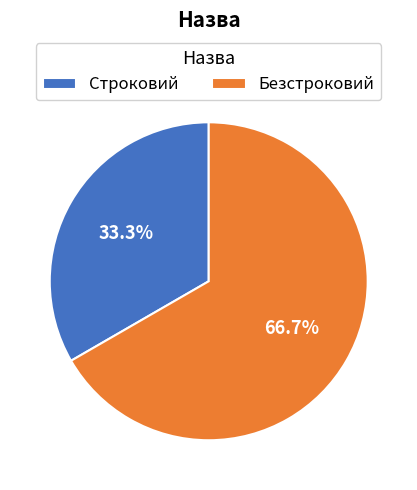

Is there a majority slice in this chart?

Yes